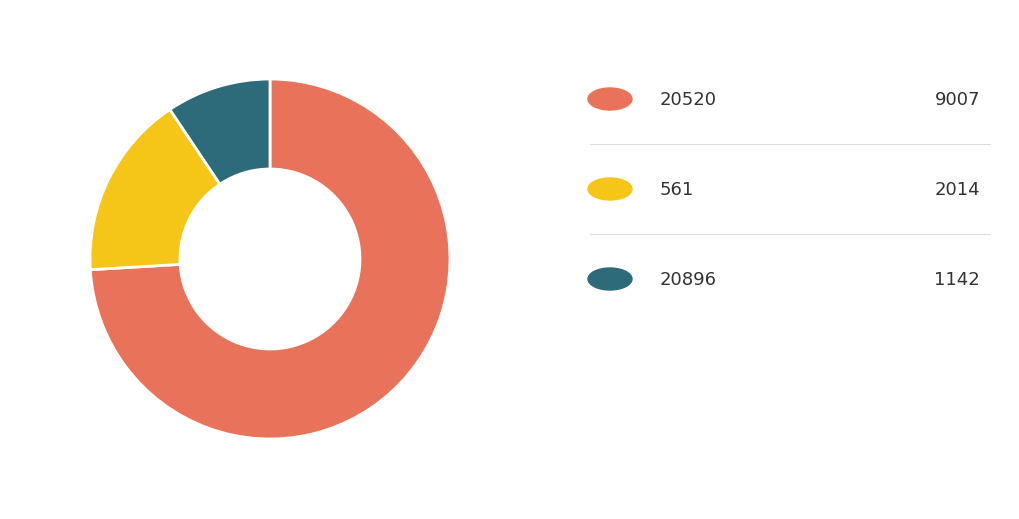

Is there a majority slice in this chart?

Yes